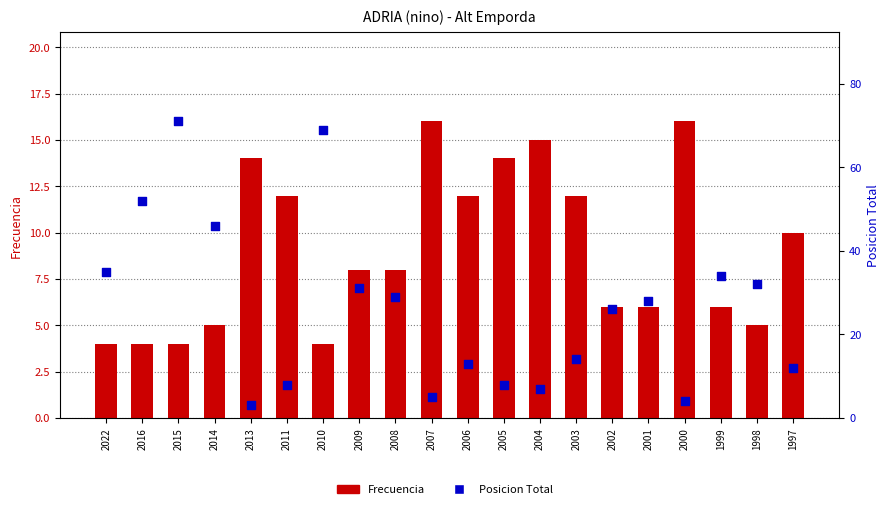

At how many categories does at least one series exceed 61?

2